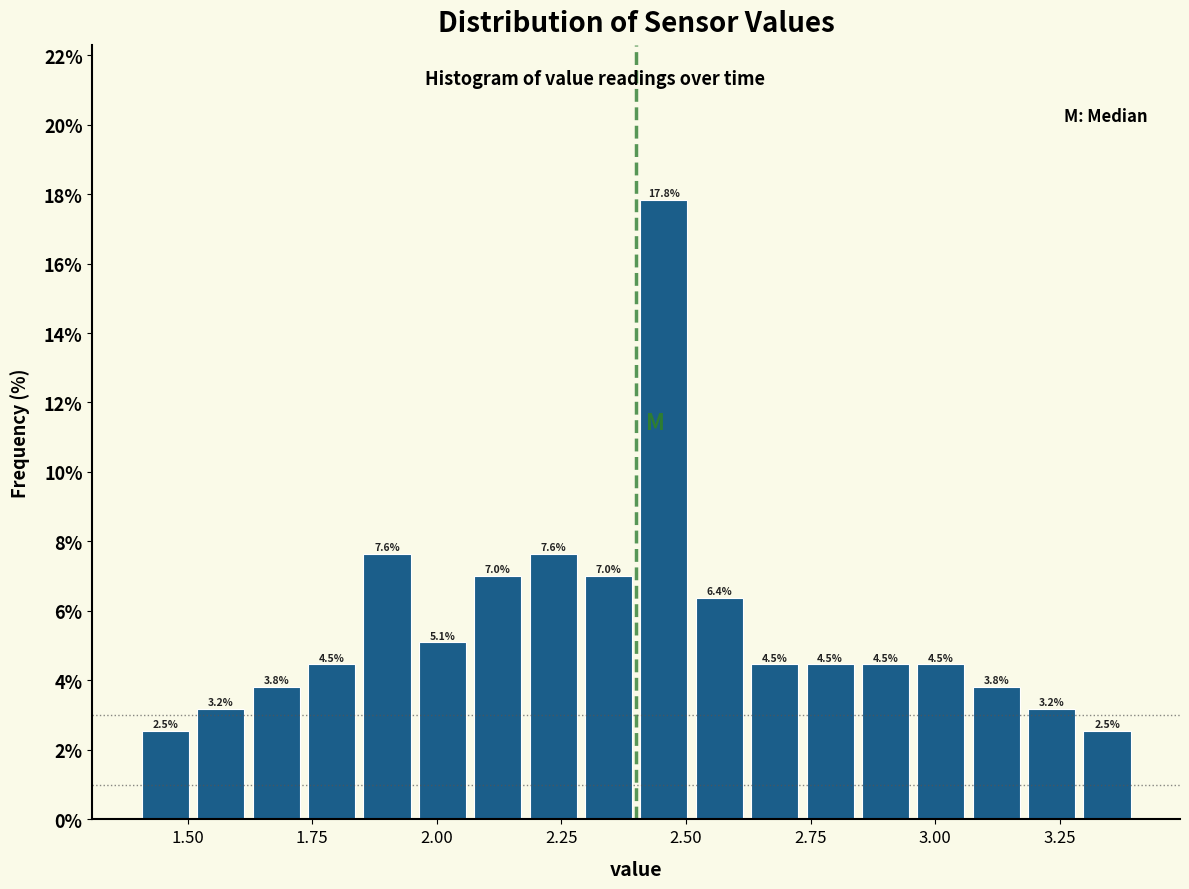

Read against the x-axis, roughly where is the centre of the tallest bar?

2.45